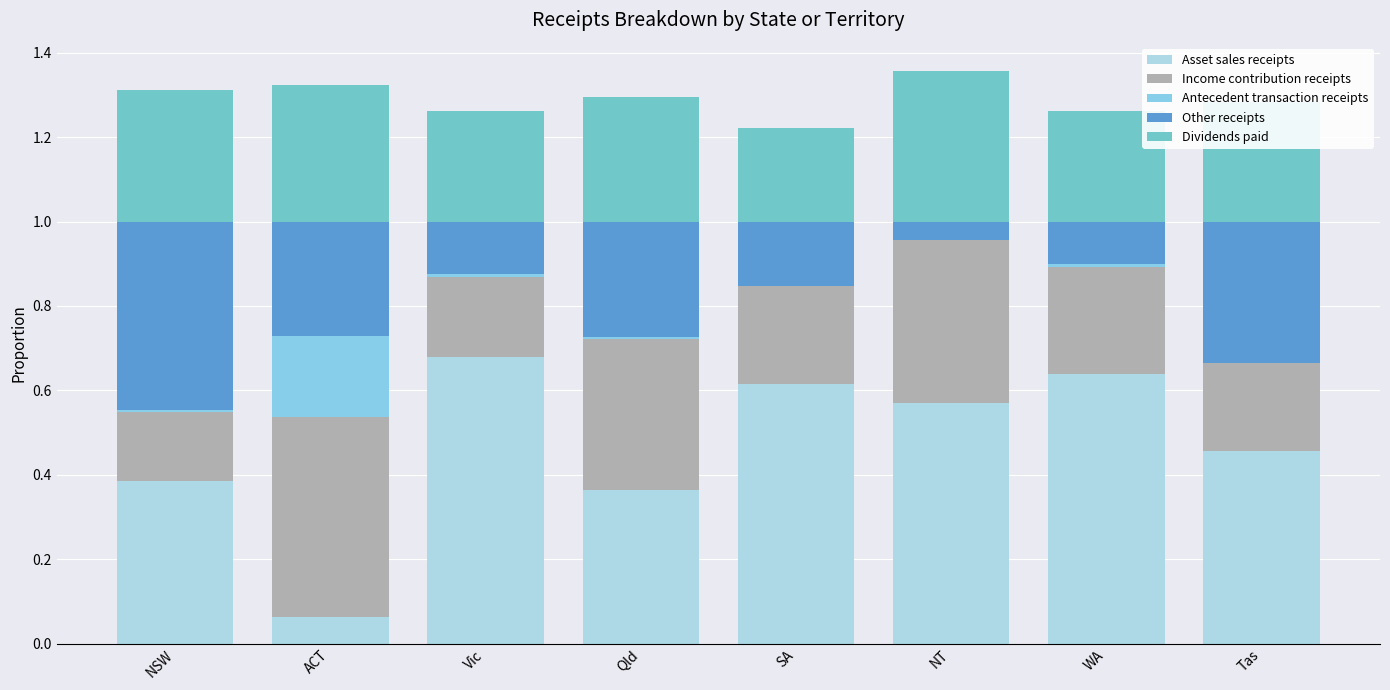

Which series has the widest spread of values?

Asset sales receipts